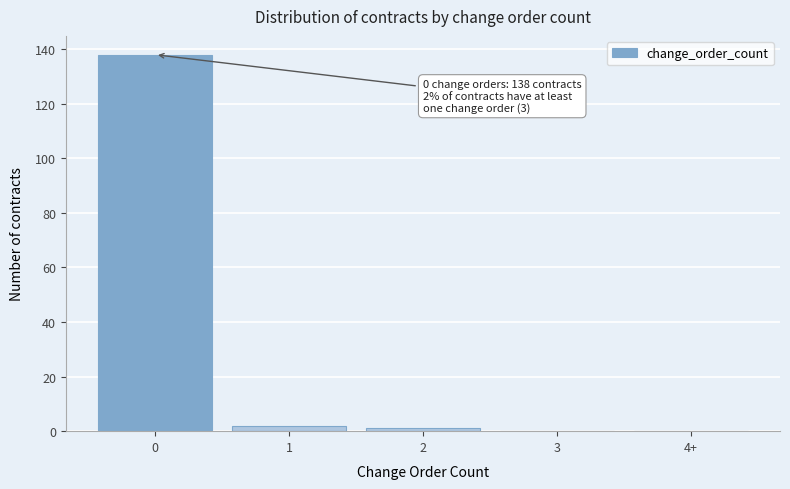

What is the sum of all values?

141